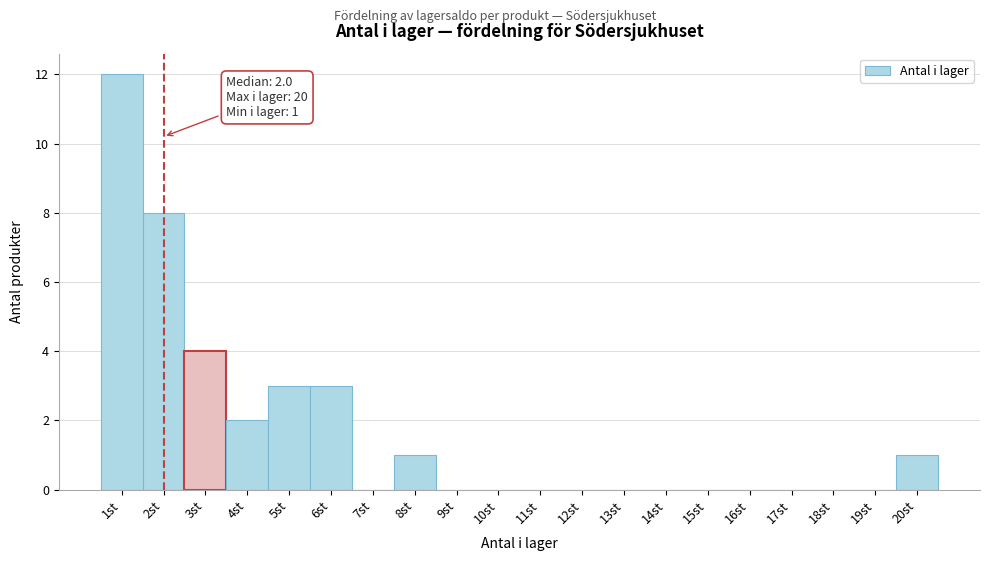

Which range on the x-axis has the tallest bar?

0.5 to 1.5